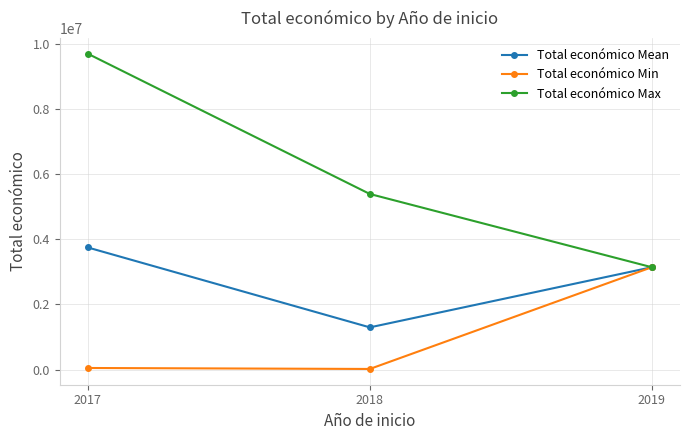

What is the value of the Total económico Max point at the 3rd from the left?

3142086